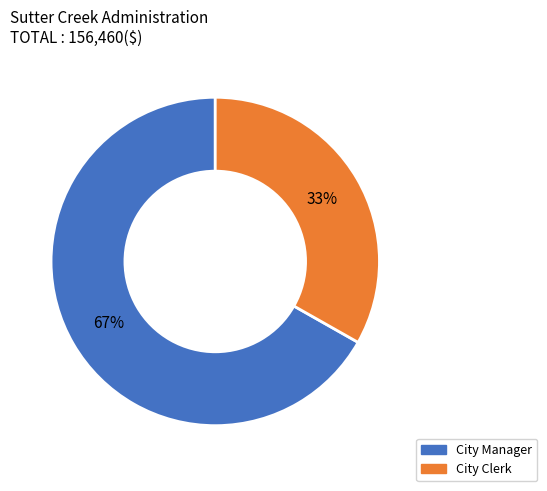

Which category has the biggest portion of the pie?

City Manager